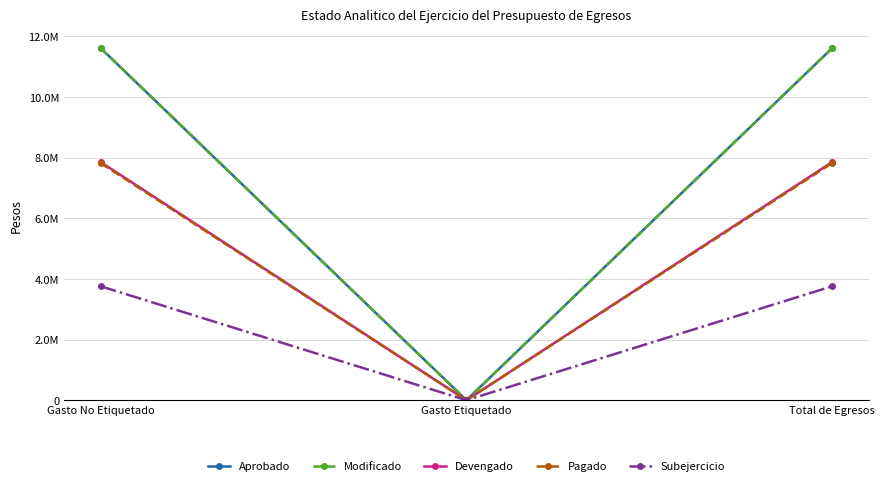

What is the average value of the Modificado series?

7745375